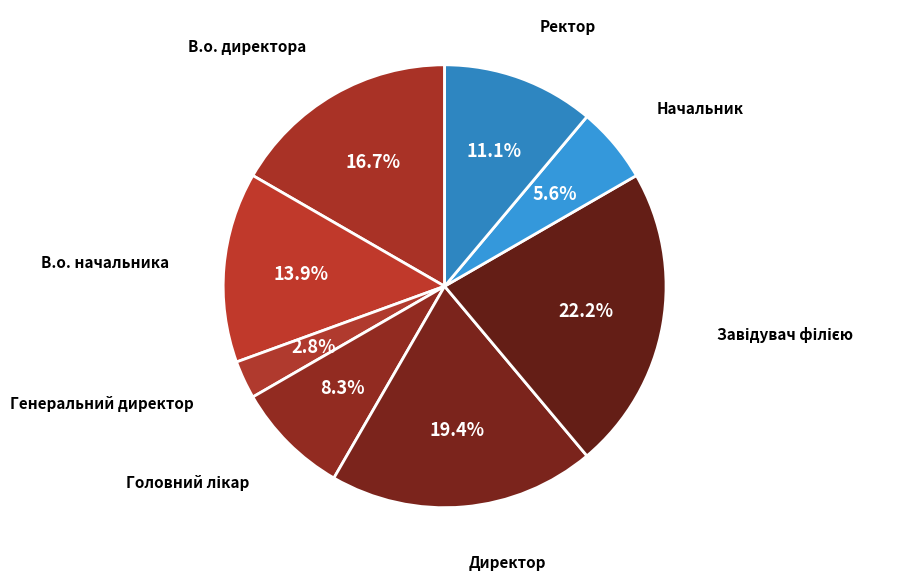

What is the smallest slice in the pie chart?

Генеральний директор